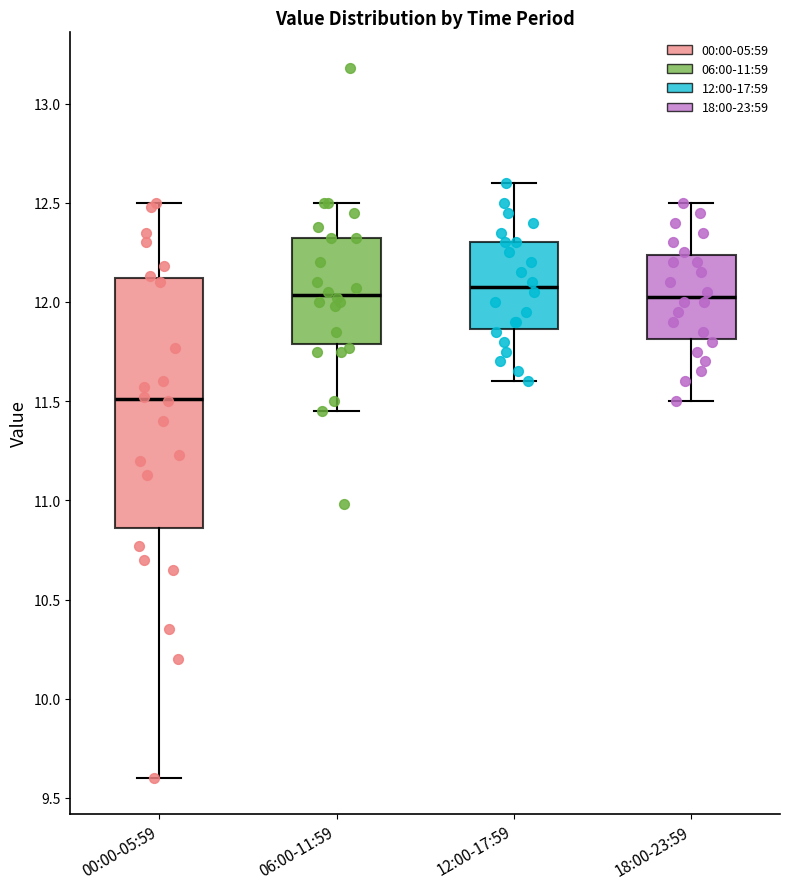

Reading left to right, read every box against the y-axis: the position of its median line, the range the box covers, and the ends of its whiskers. The values are not printed on the chart, so give them approximately, as read against the axis.

00:00-05:59: median 11.50, box 10.85 to 12.10, whiskers 9.60 to 12.50
06:00-11:59: median 12.05, box 11.80 to 12.30, whiskers 11.45 to 12.50
12:00-17:59: median 12.10, box 11.85 to 12.30, whiskers 11.60 to 12.60
18:00-23:59: median 12.05, box 11.80 to 12.25, whiskers 11.50 to 12.50